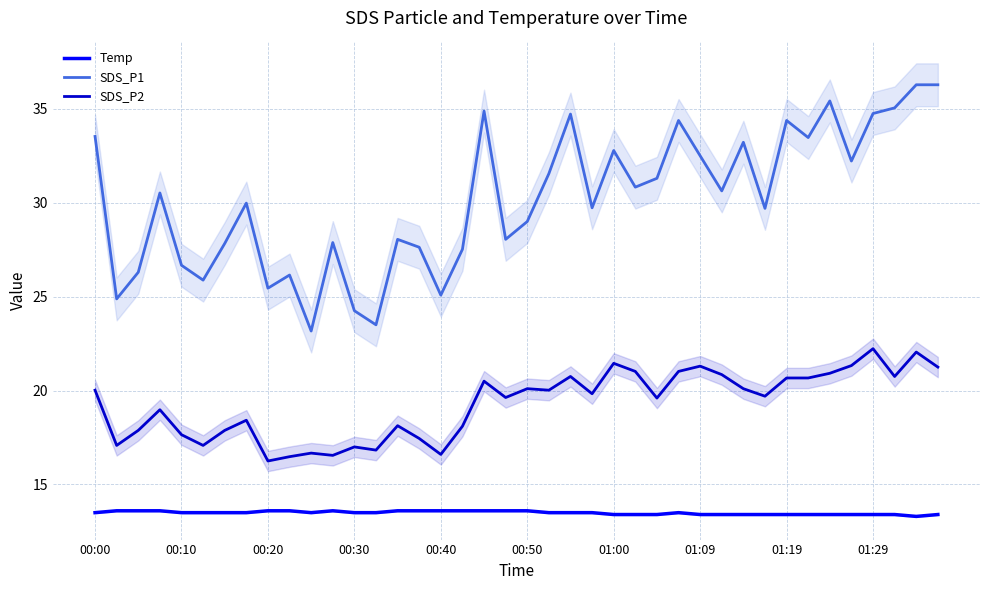

True or false: Temp and SDS_P1 intersect in this chart.

False